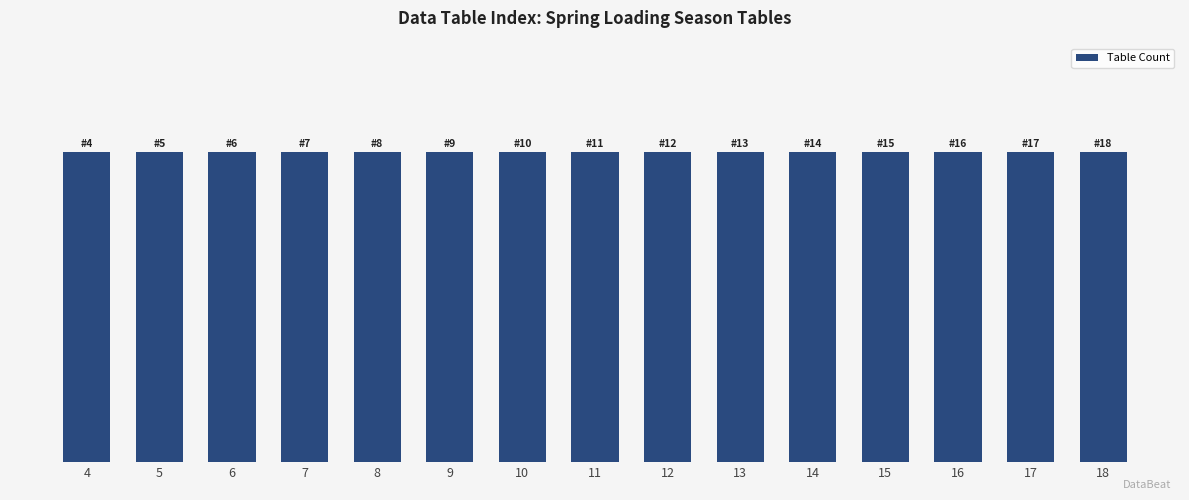

List the labels in order of value, largest first.

18, 17, 16, 15, 14, 13, 12, 11, 10, 9, 8, 7, 6, 5, 4